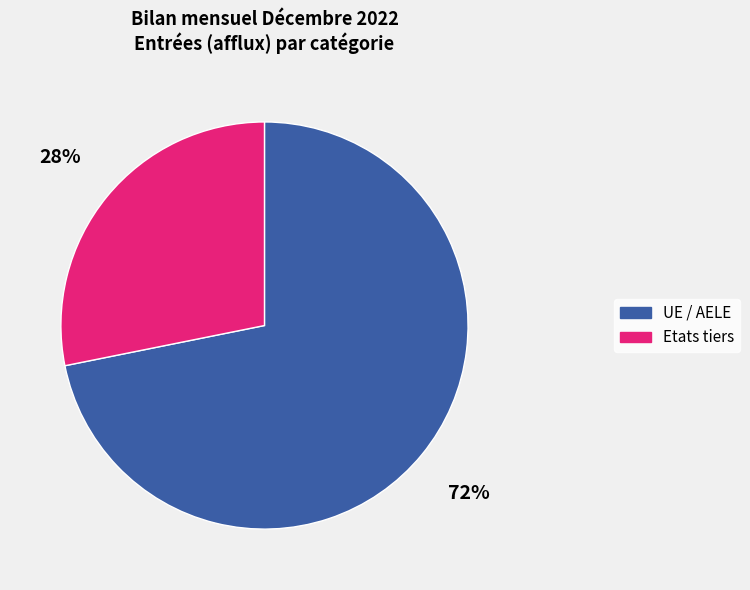

To the nearest percent, what is the average slice percentage?

50%